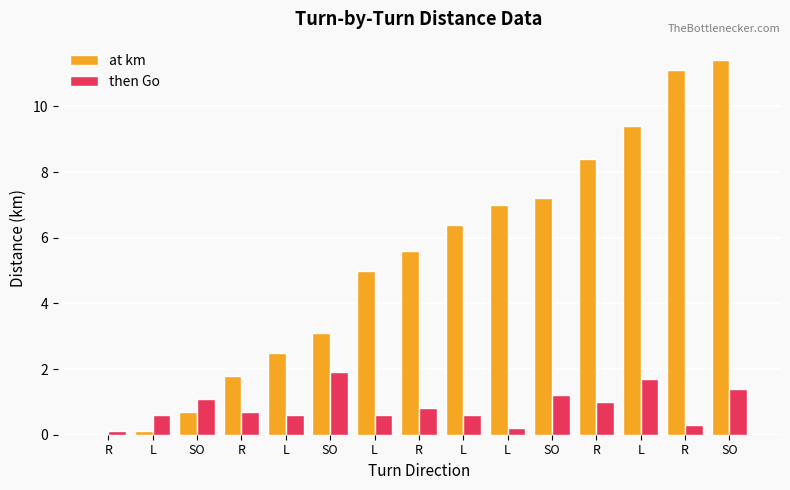

How many distinct data groups are displayed?

2